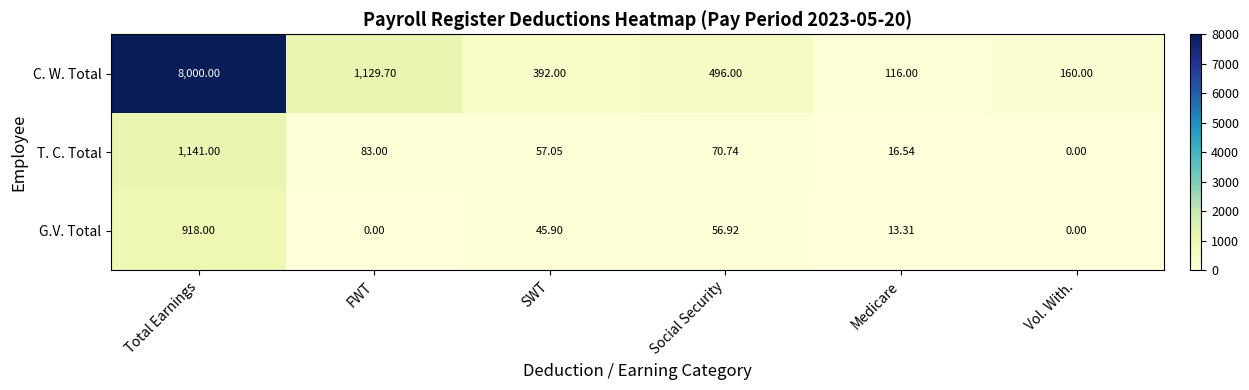

At which category is the sum across all series the highest?

Total Earnings